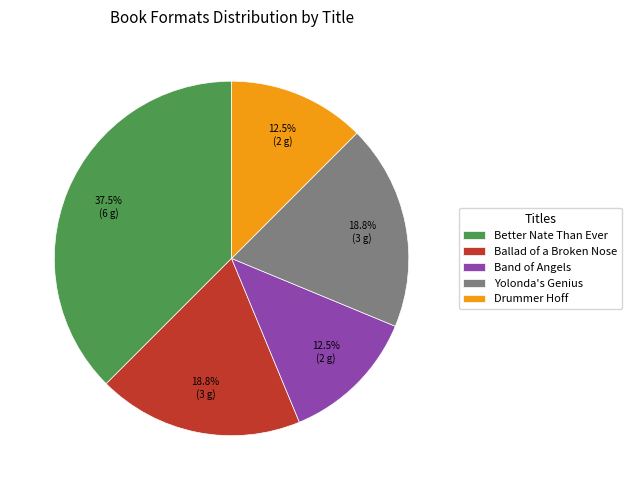

Is the sum of Band of Angels and Ballad of a Broken Nose greater than half?

No